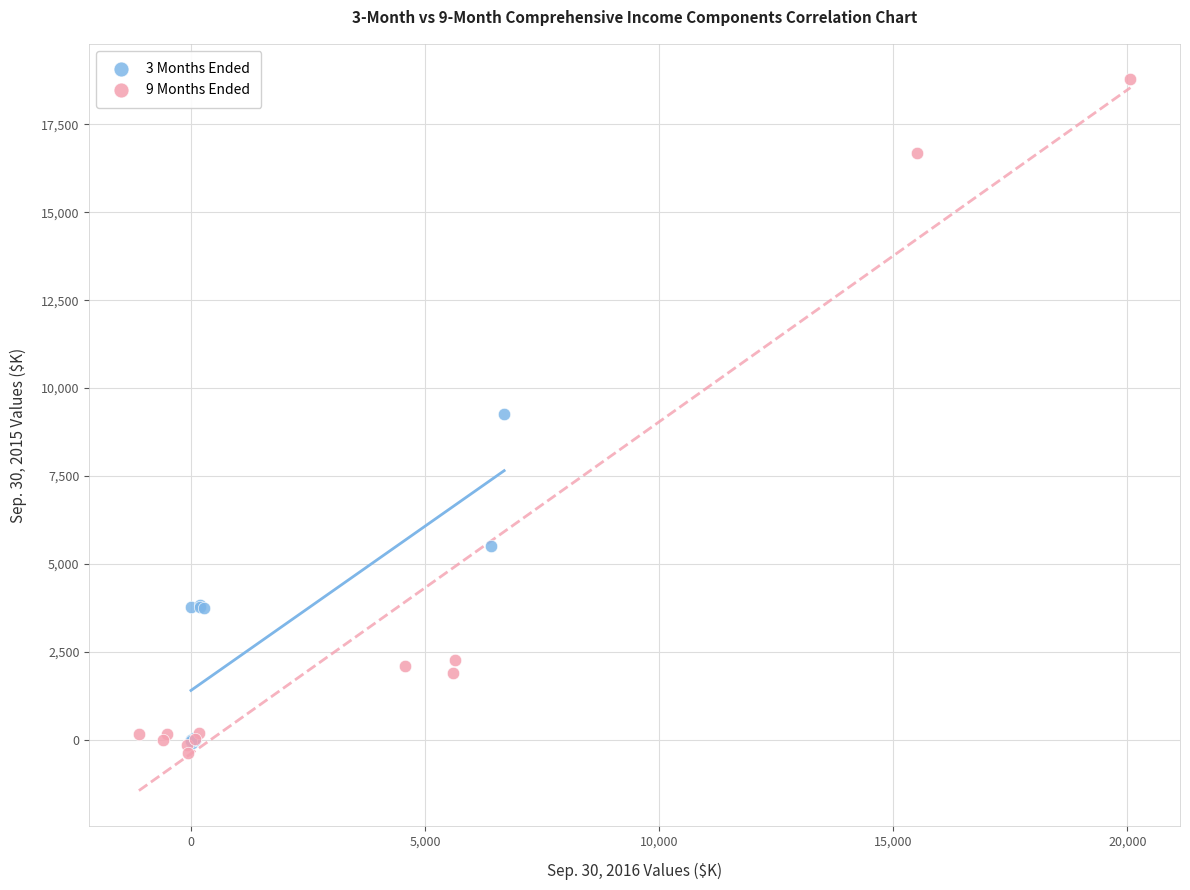

Which series reaches the minimum Y coordinate?

9 Months Ended